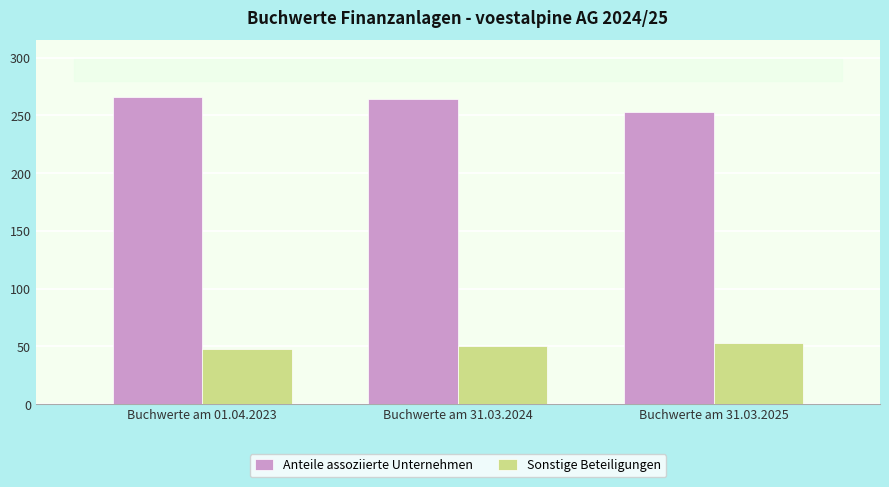

Rank the series at Buchwerte am 31.03.2025 from highest to lowest value.

Anteile assoziierte Unternehmen, Sonstige Beteiligungen